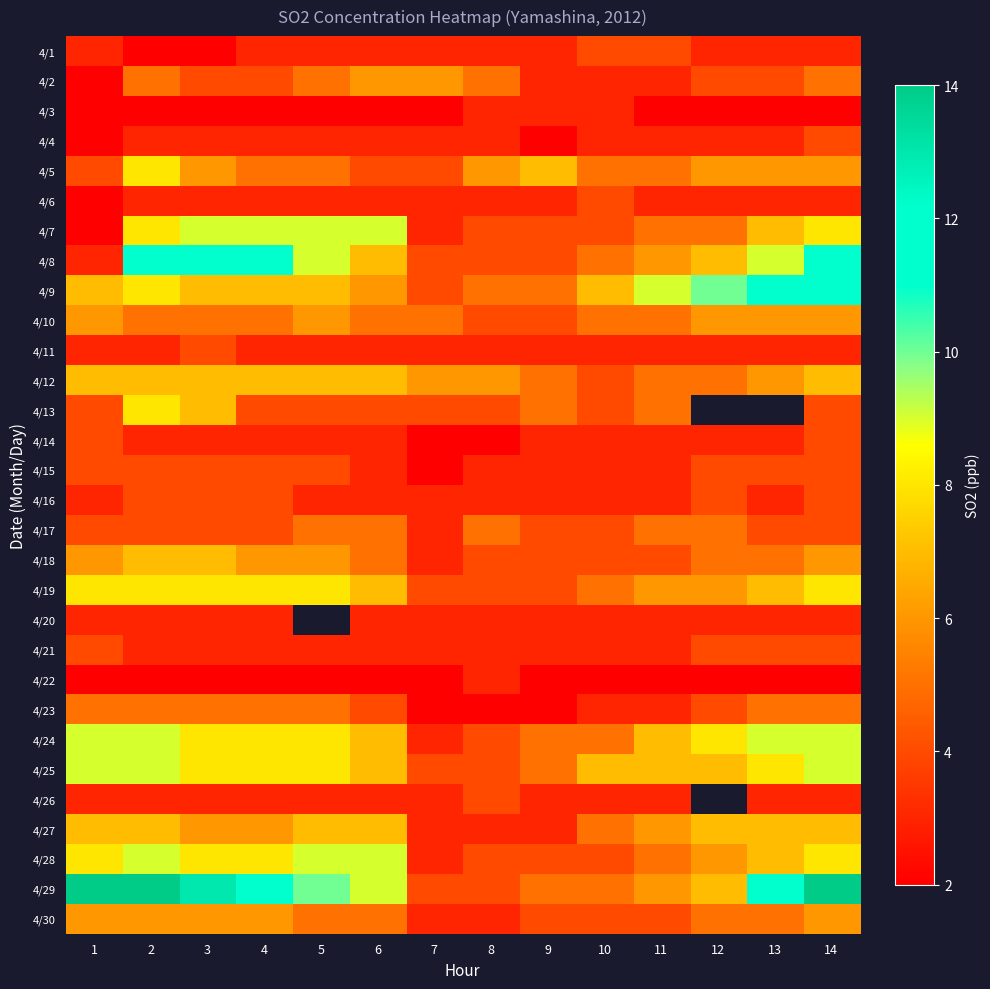

Is the value of 4/6 at 11 greater than the value of 4/5 at 12?

No